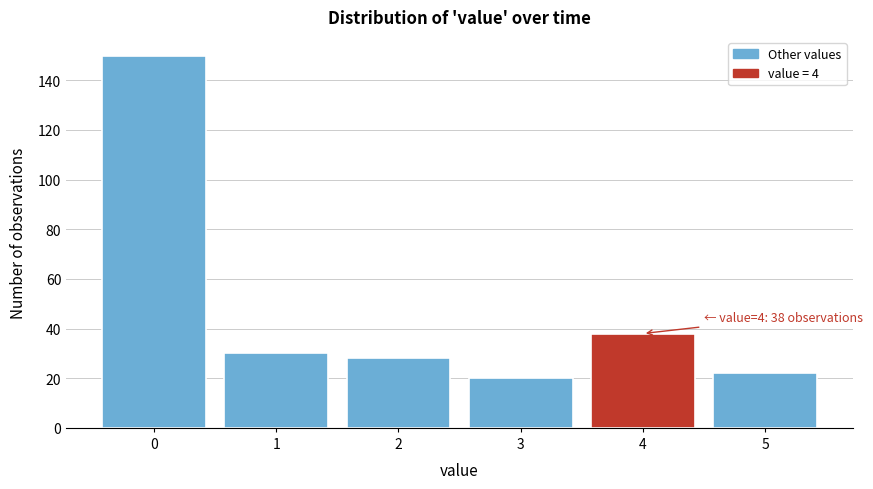

Reading left to right, what are all the values shown in this chart?

0=150	1=30	2=28	3=20	4=38	5=22